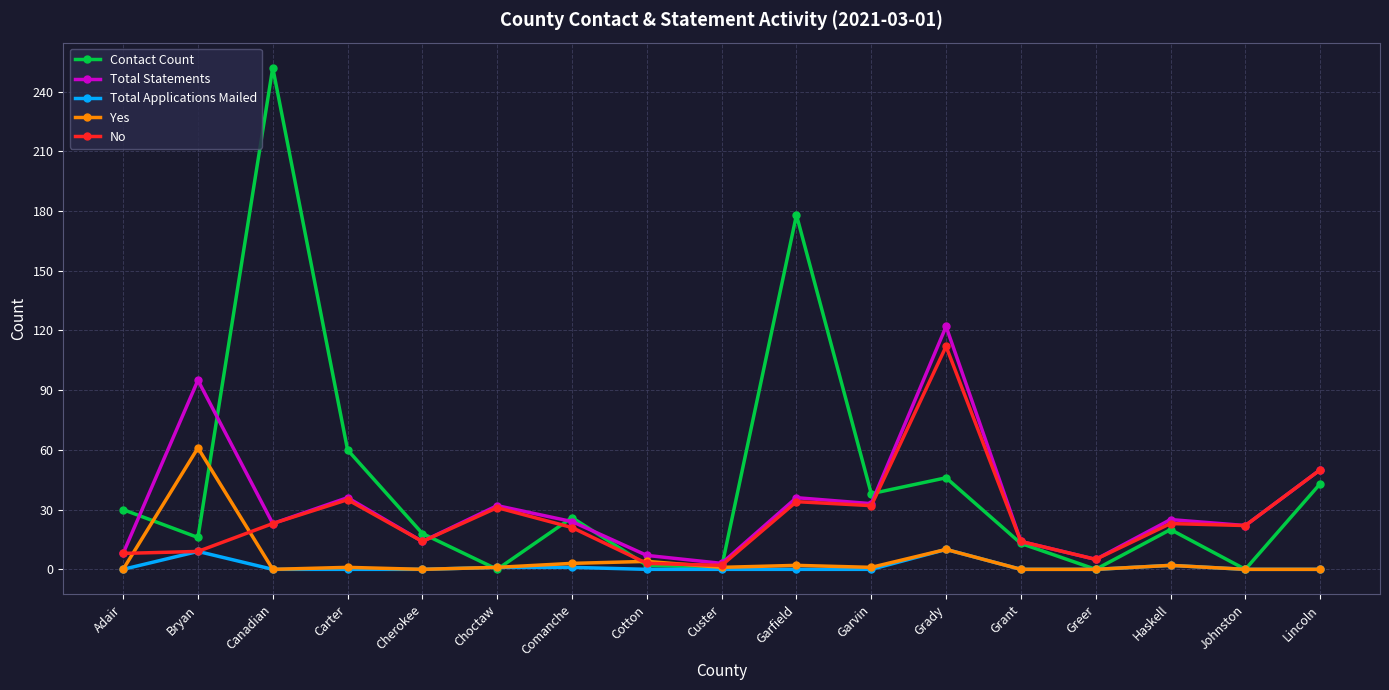

Which series has the largest total across all categories?

Contact Count